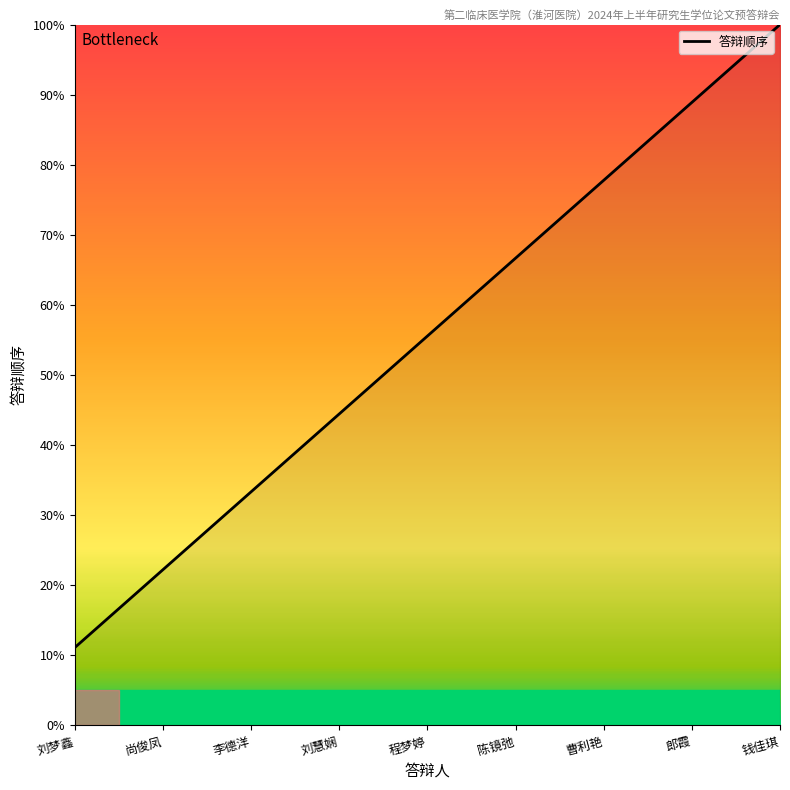

What value does the data have at 曹利艳?

77.8